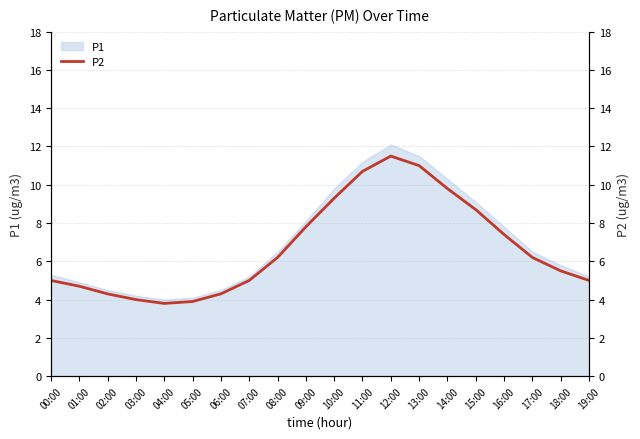

What is the value of the 20th point from the left?

5.0